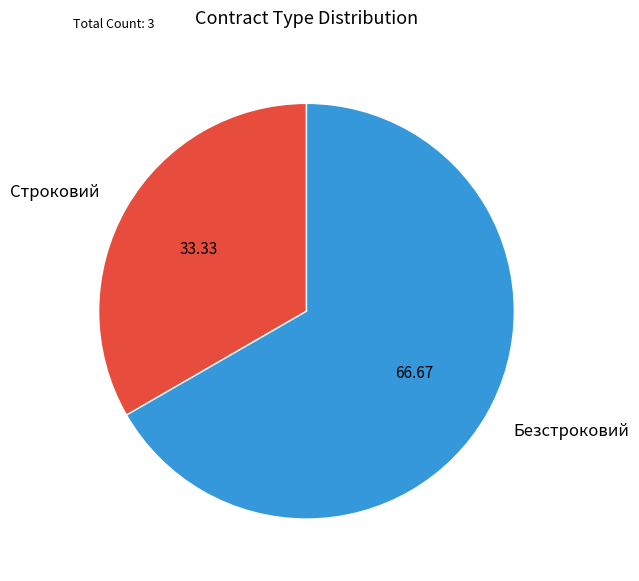

Which slice is the smallest?

Строковий